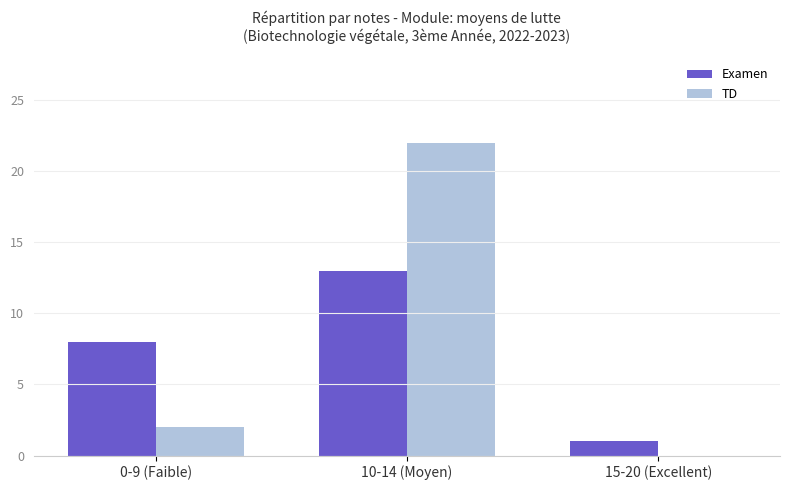

Count the number of categories in the chart.

3